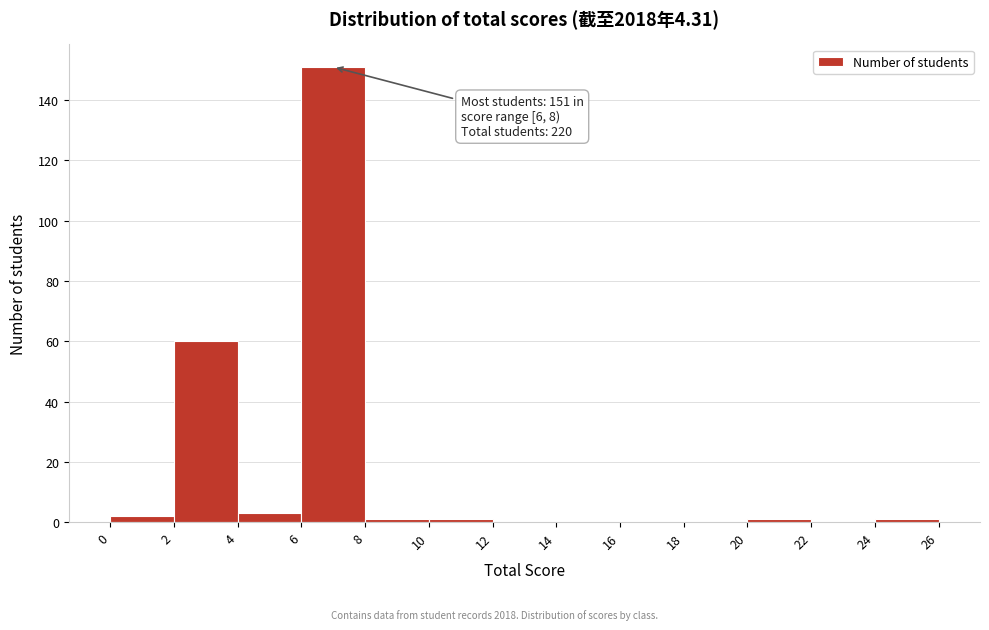

Which range on the x-axis has the tallest bar?

6 to 8